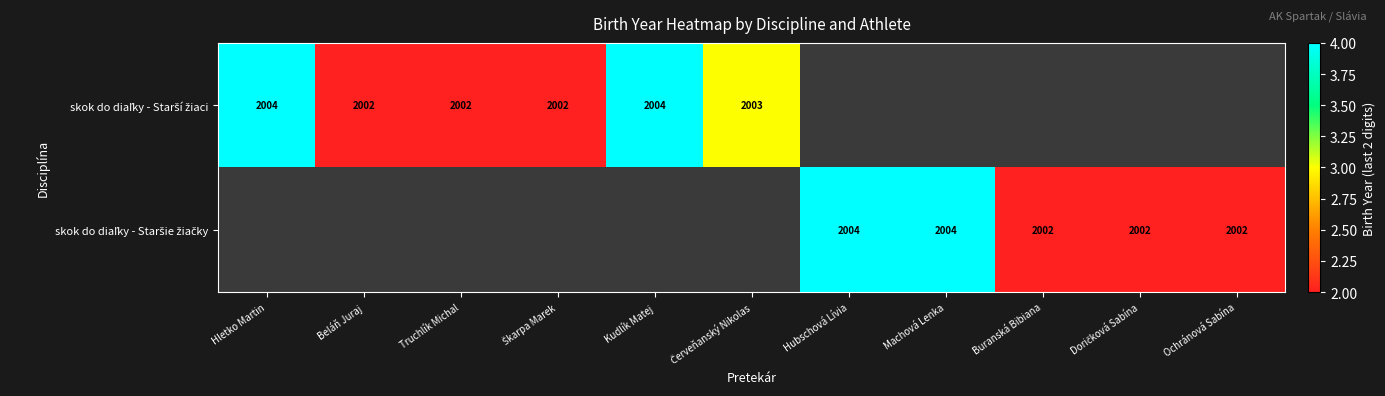

True or false: skok do diaľky - Starší žiaci has a value of 2.8 at Hletko Martin.

False